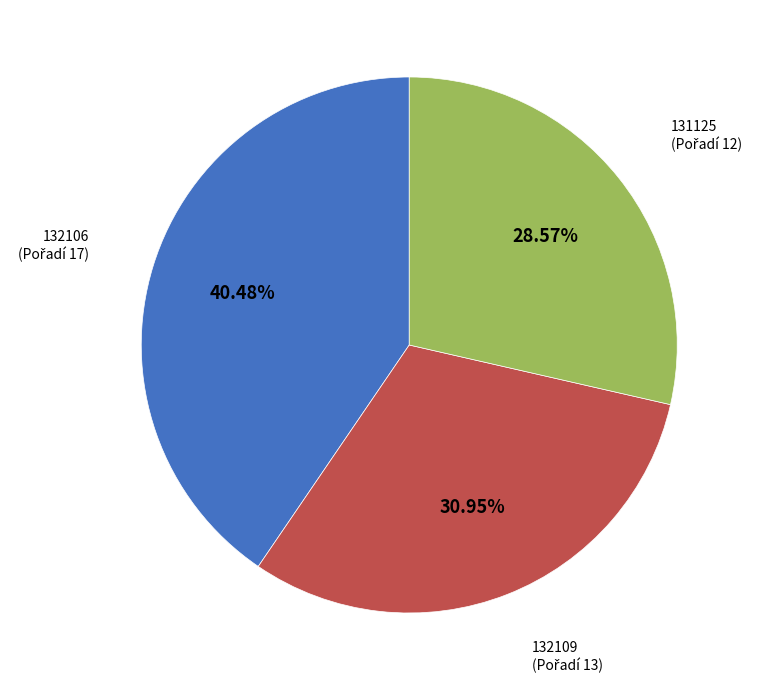

Does any single category account for the majority?

No